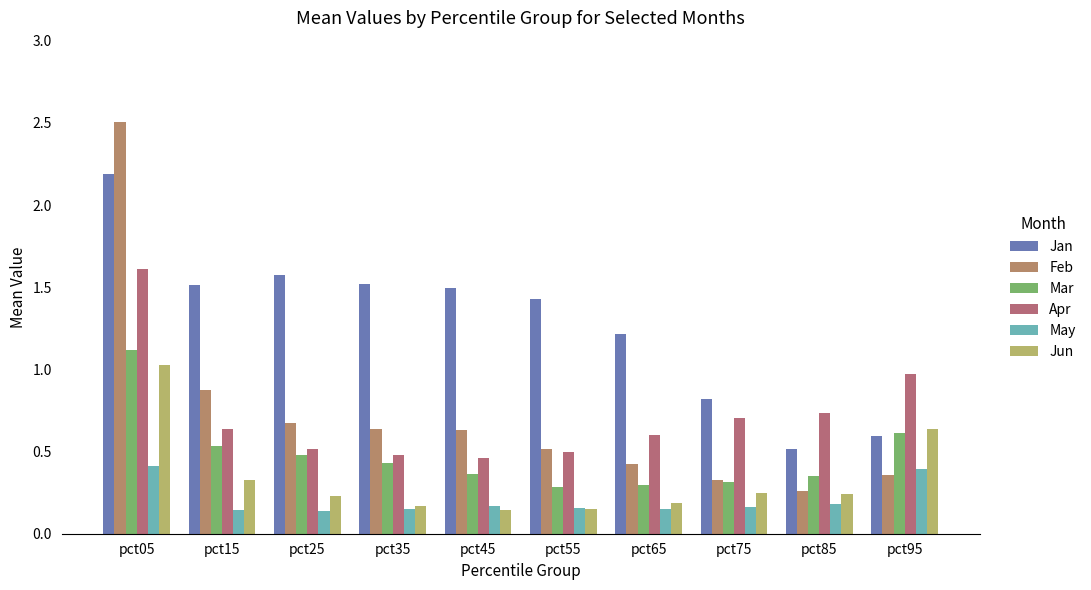

At which label does Jan reach its peak?

pct05